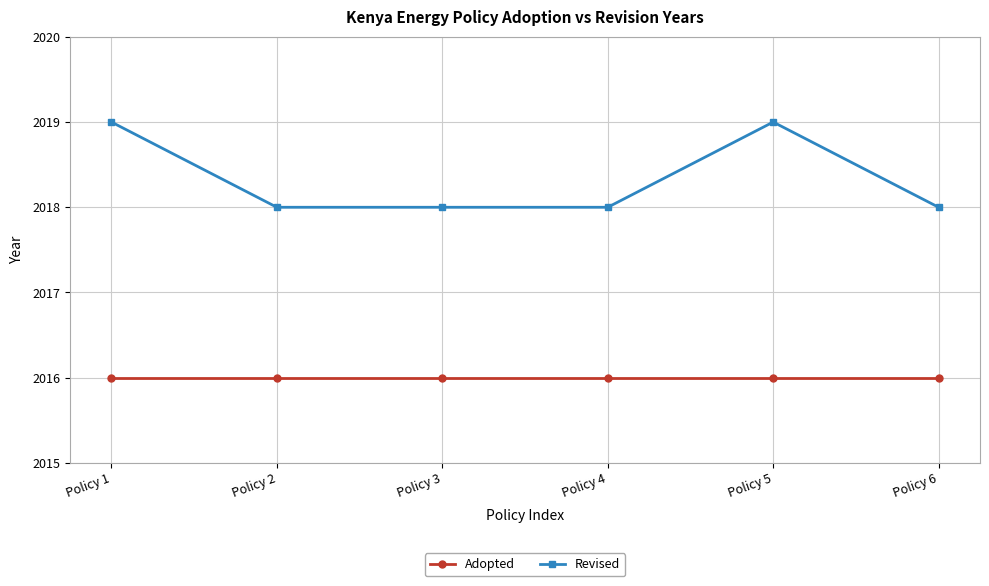

What is the value of the Revised point at the 3rd from the left?

2018